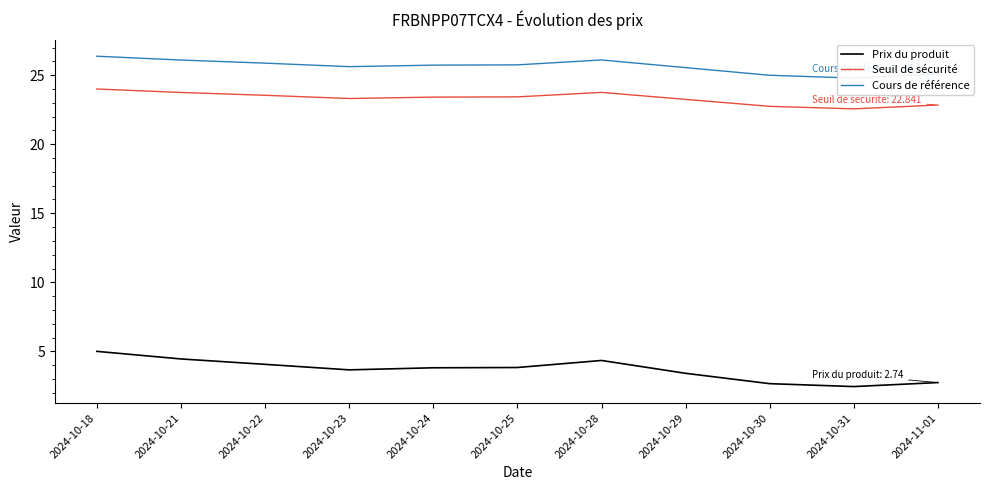

True or false: Prix du produit has a value of 3.8 at 2024-10-24.

True